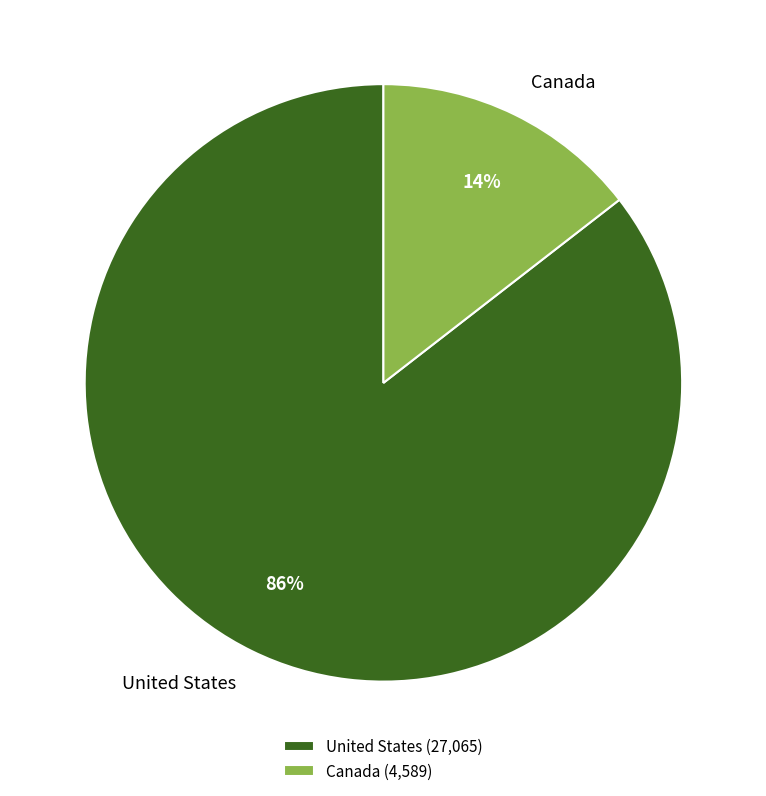

To the nearest percent, what is the combined percentage of United States and Canada?

100%